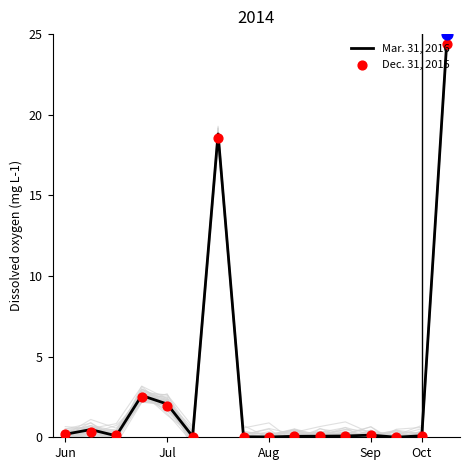

At how many categories does at least one series exceed 15?

2